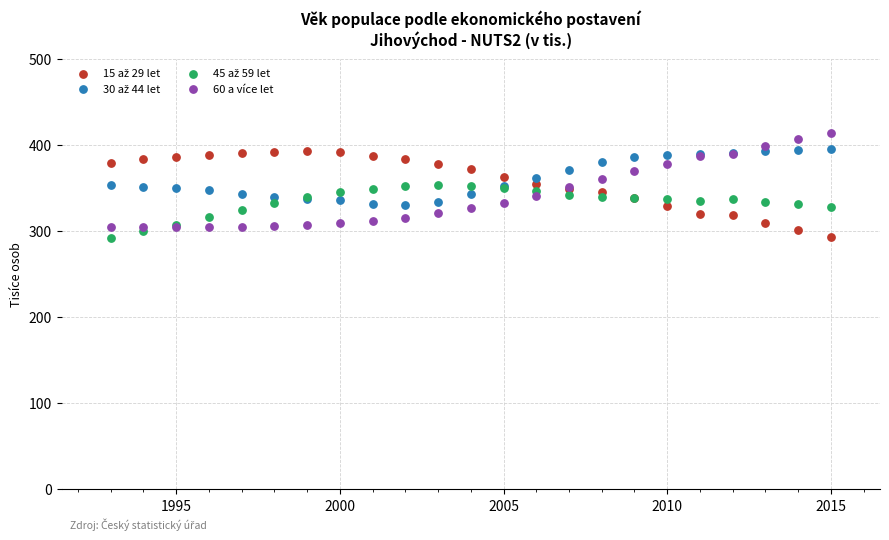

What is the X range (max minus min) for the scatter plot?

22.0